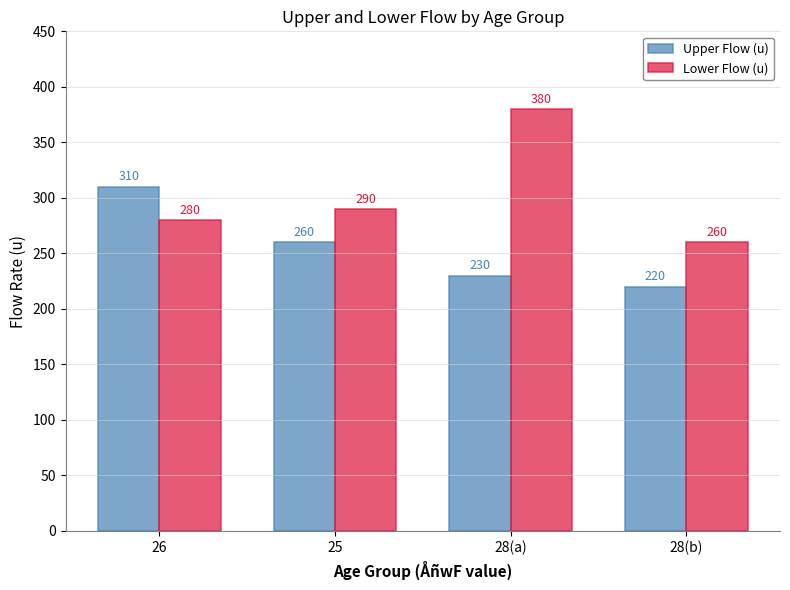

Where is Lower Flow (u) nearest to the value 320?

25